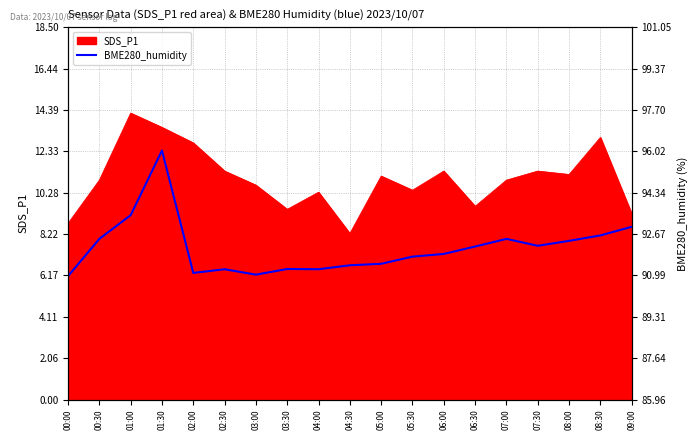

At which category does the data reach its first local valley?

02:00